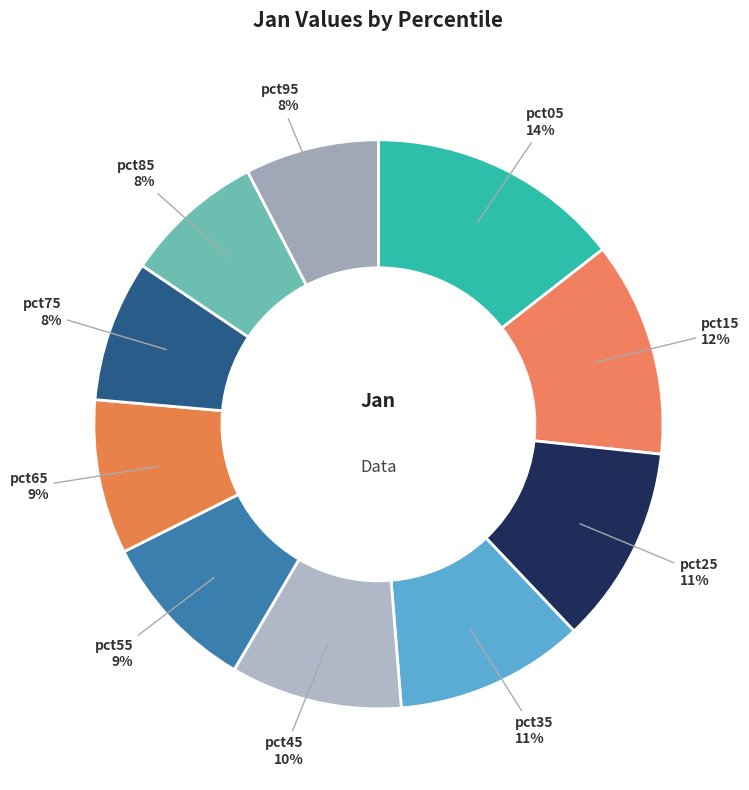

How many slices are in this pie chart?

10